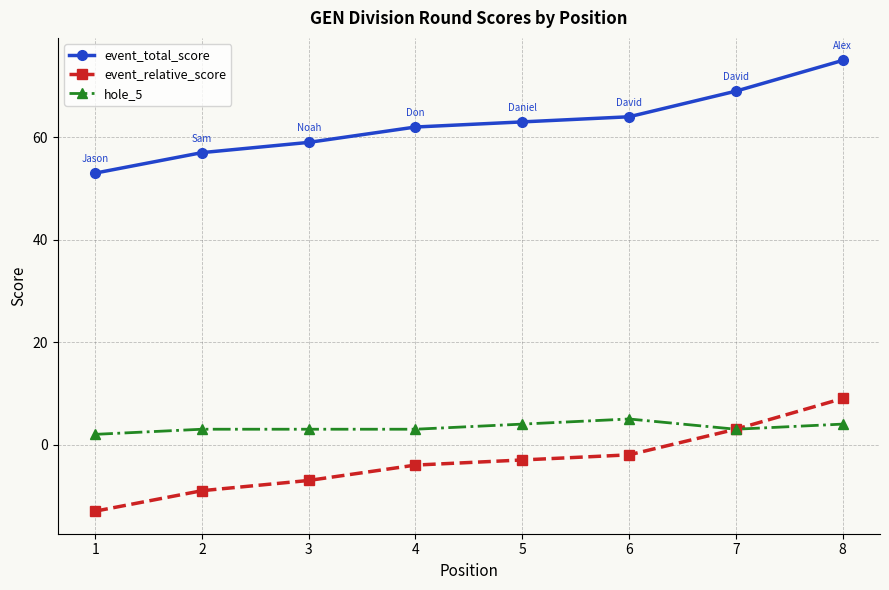

What is the smallest value displayed?

-13